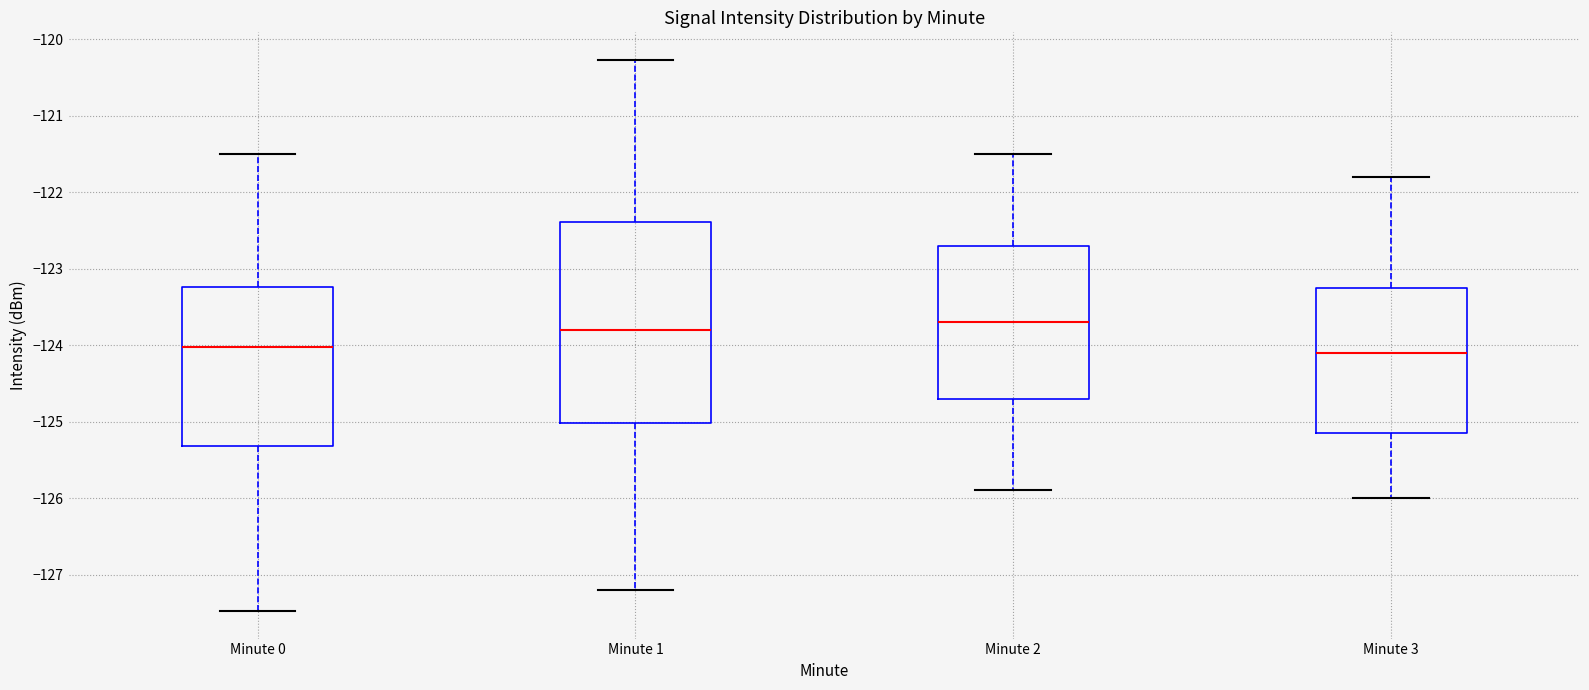

Where does the lower whisker of the box for Minute 3 end on the y-axis? The values are not printed on the chart, so give them approximately, as read against the axis.

-126.0